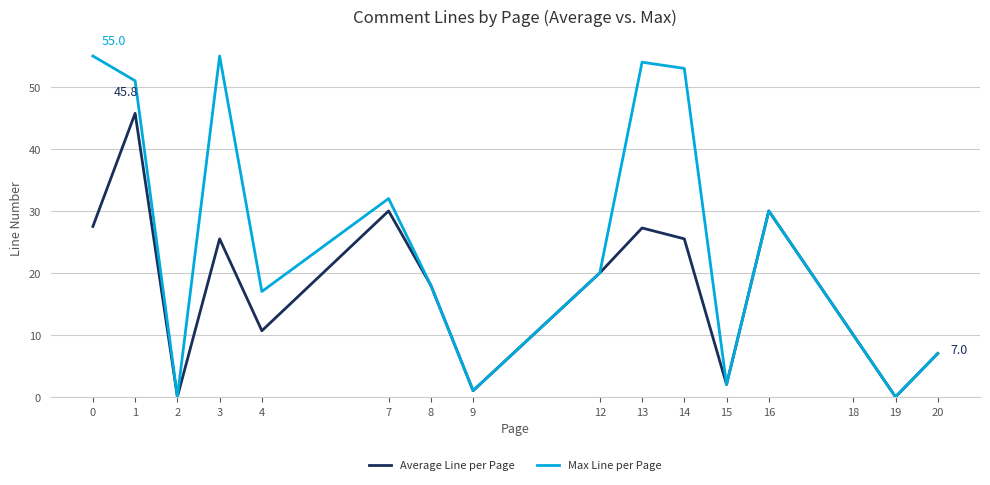

Which series has the largest total across all categories?

Max Line per Page